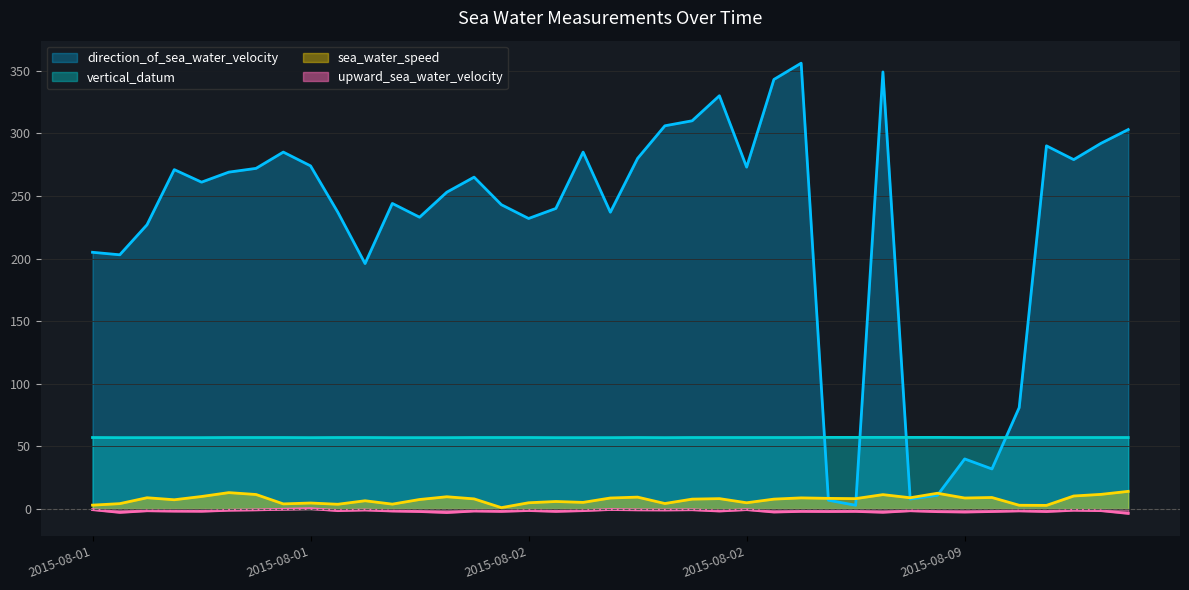

True or false: sea_water_speed and upward_sea_water_velocity intersect in this chart.

False